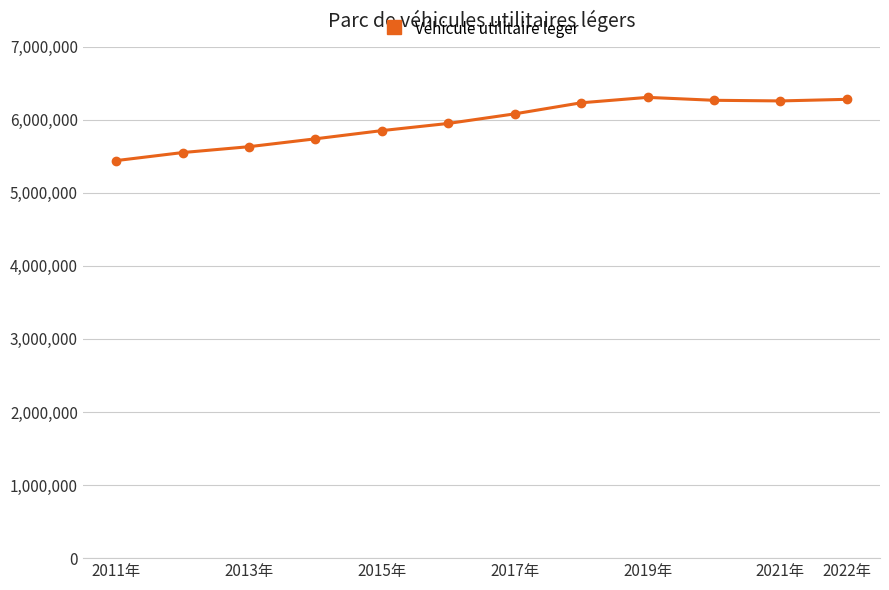

What is the smallest value displayed?

5440506